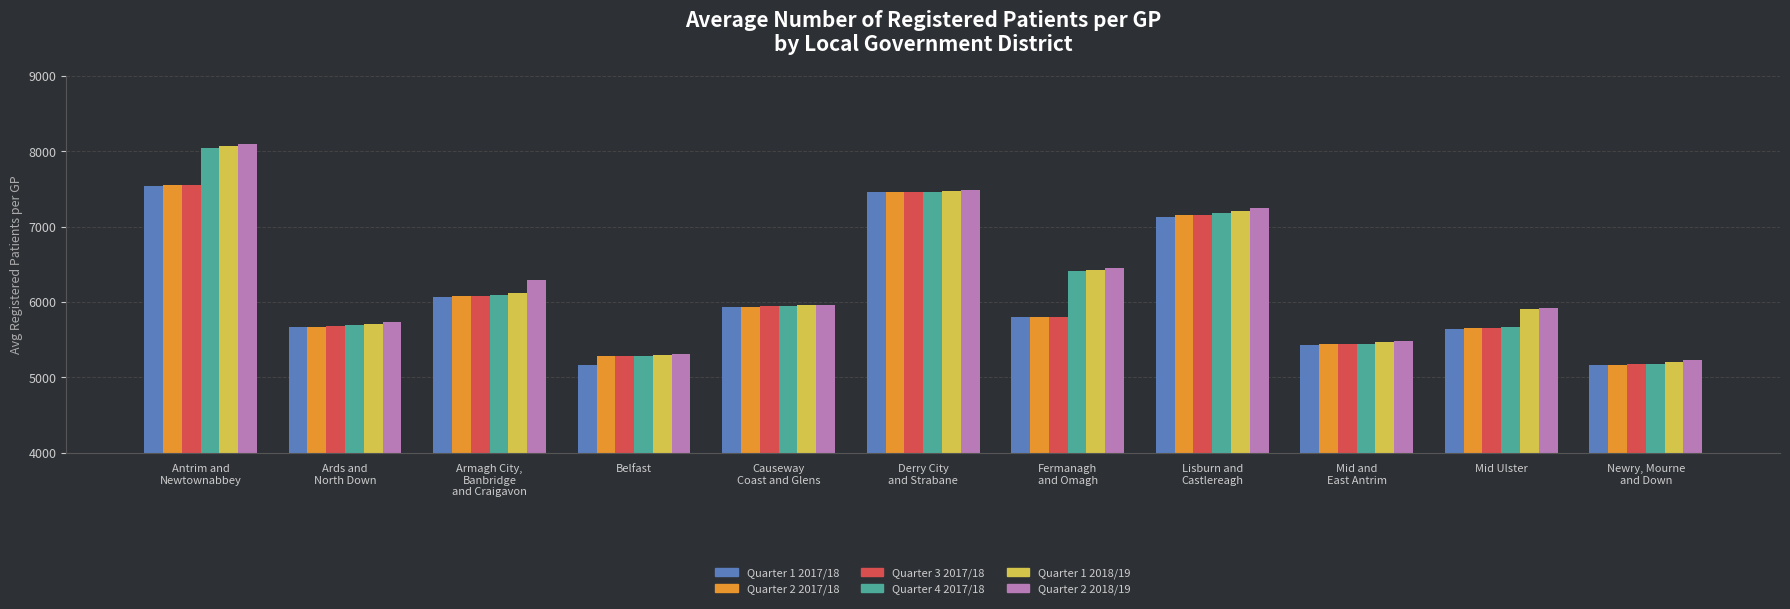

What is the label of the 5th bar from the left?

Causeway
Coast and Glens